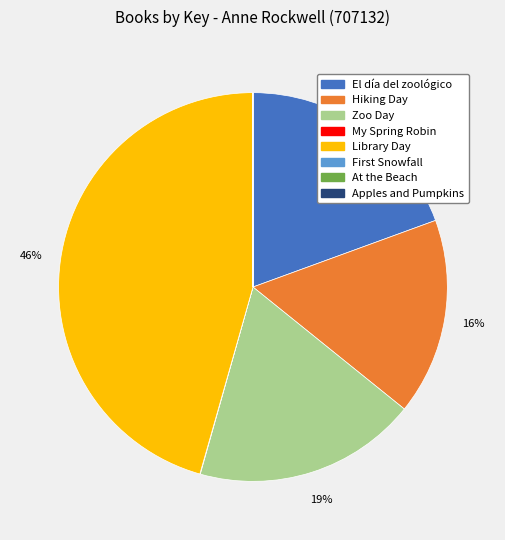

What is the largest slice in the pie chart?

Library Day